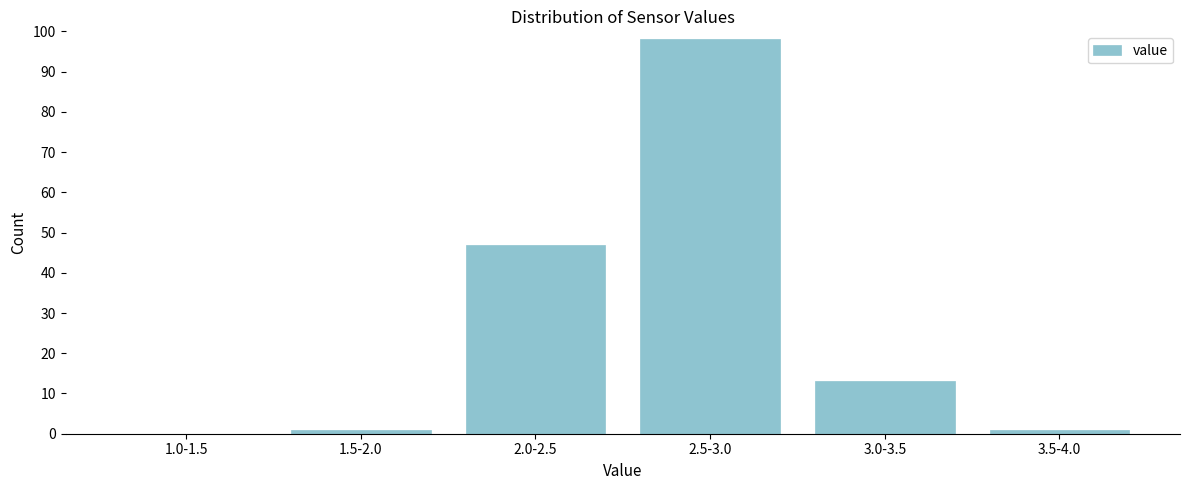

Reading left to right, list all the values displayed in this chart.

1.0-1.5=0	1.5-2.0=1	2.0-2.5=47	2.5-3.0=98	3.0-3.5=13	3.5-4.0=1